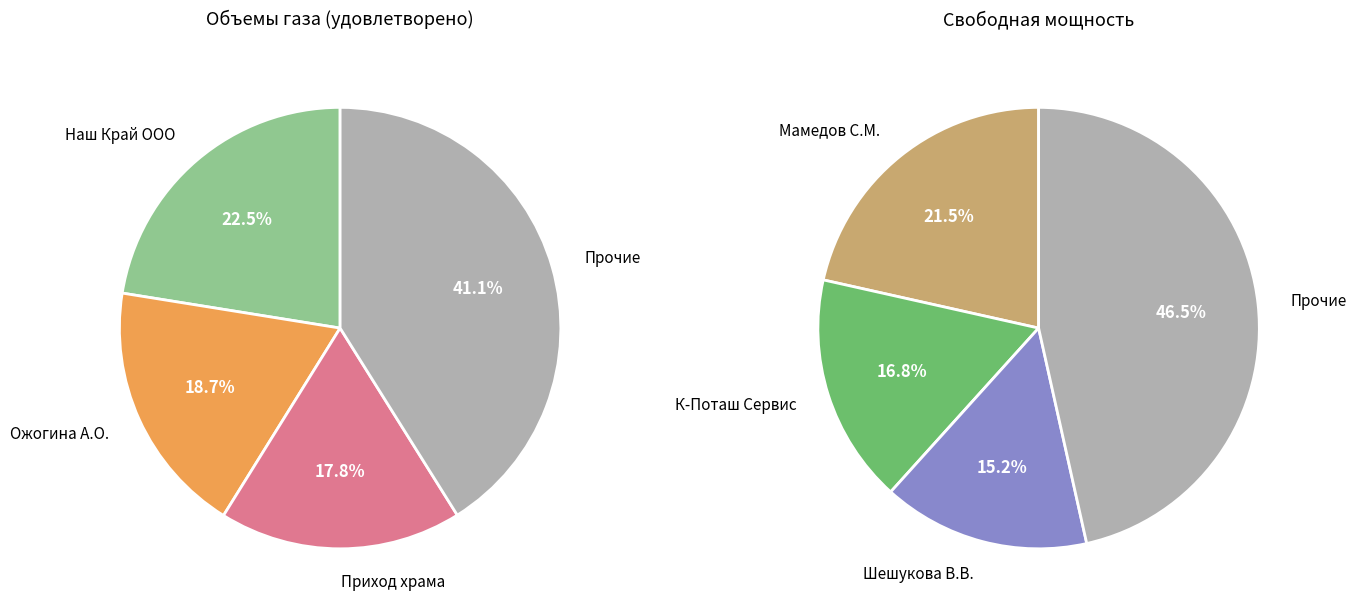

Is Ожогина А.О. the majority of the pie?

No